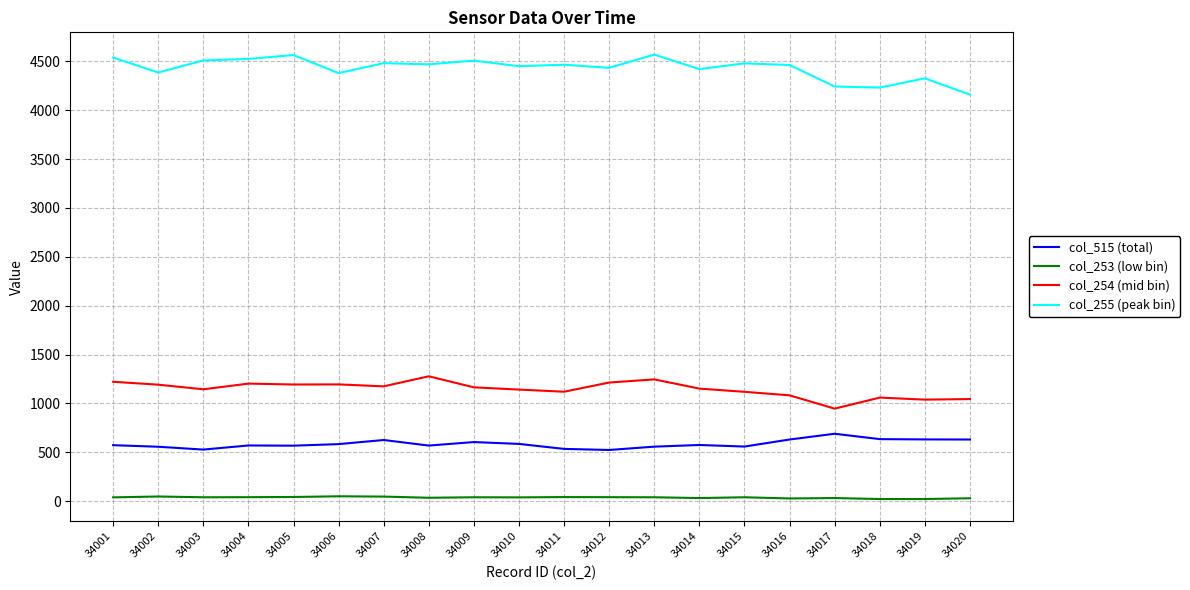

True or false: col_254 (mid bin) and col_515 (total) cross at least once.

False